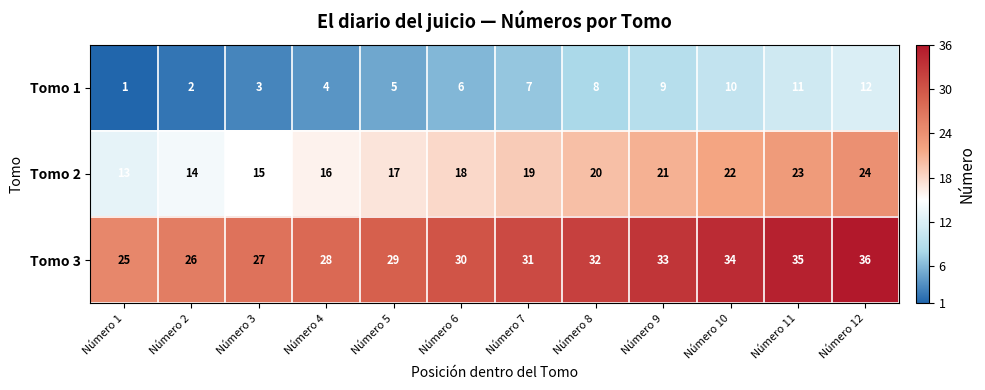

True or false: Tomo 2 has a value of 12 at Número 11.

False